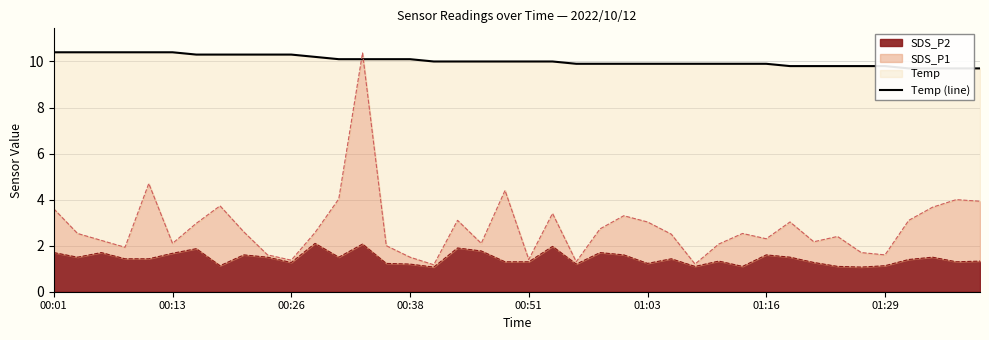

True or false: SDS_P2 has a value of 1.3 at 00:51.

True